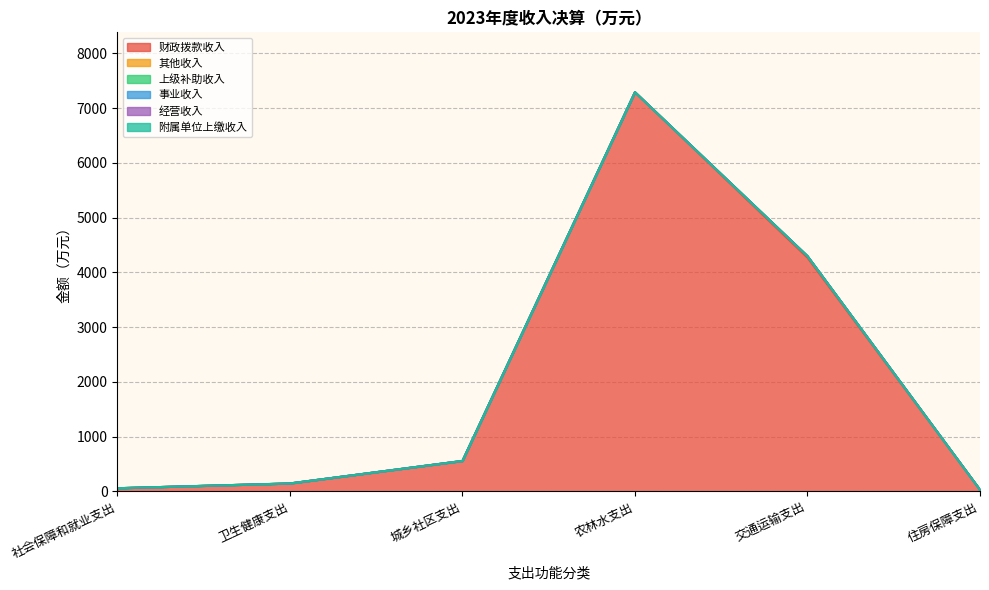

Where is the first local maximum for 其他收入?

交通运输支出